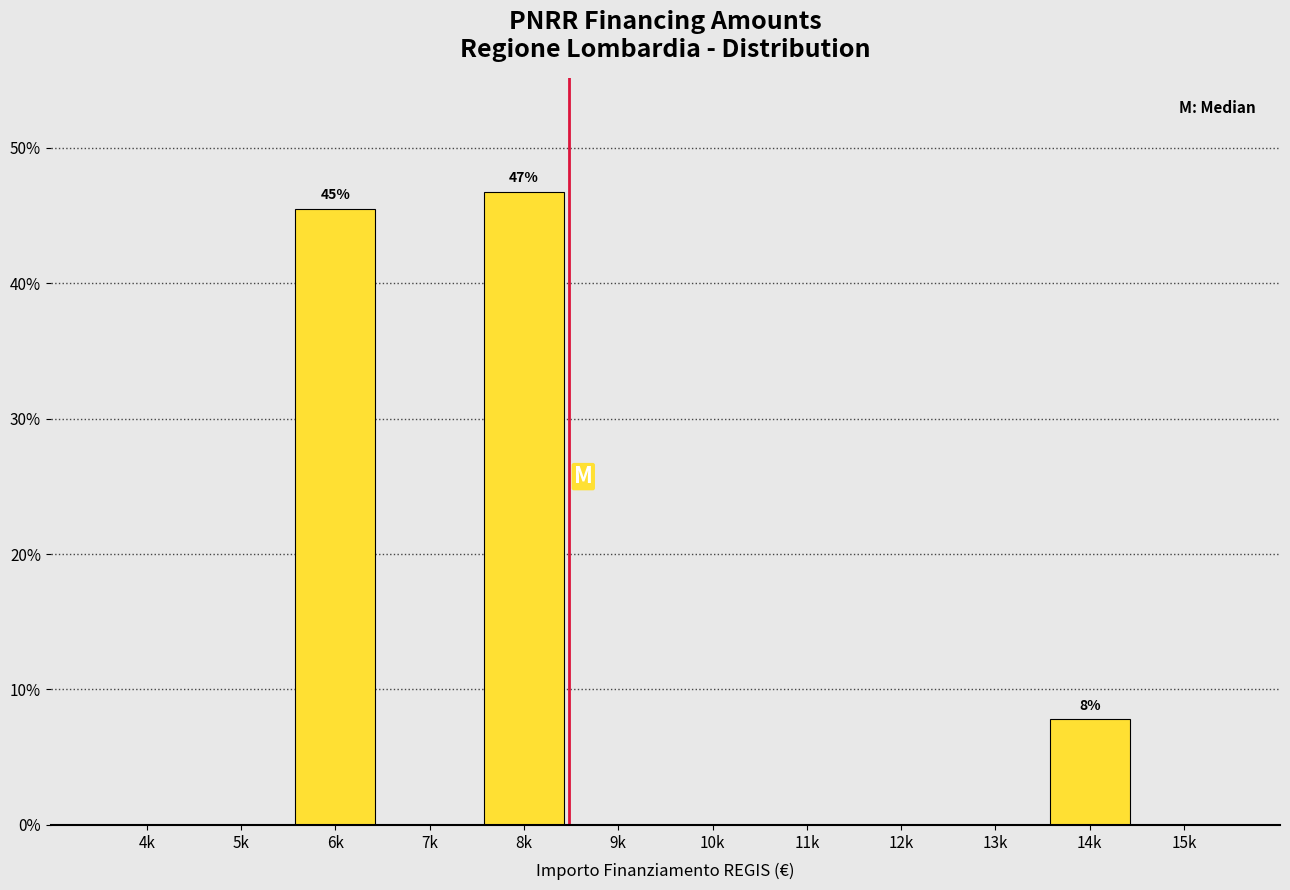

Reading right to left, list all the values displayed in this chart.

15k=0.0	14k=7.8	13k=0.0	12k=0.0	11k=0.0	10k=0.0	9k=0.0	8k=46.8	7k=0.0	6k=45.5	5k=0.0	4k=0.0